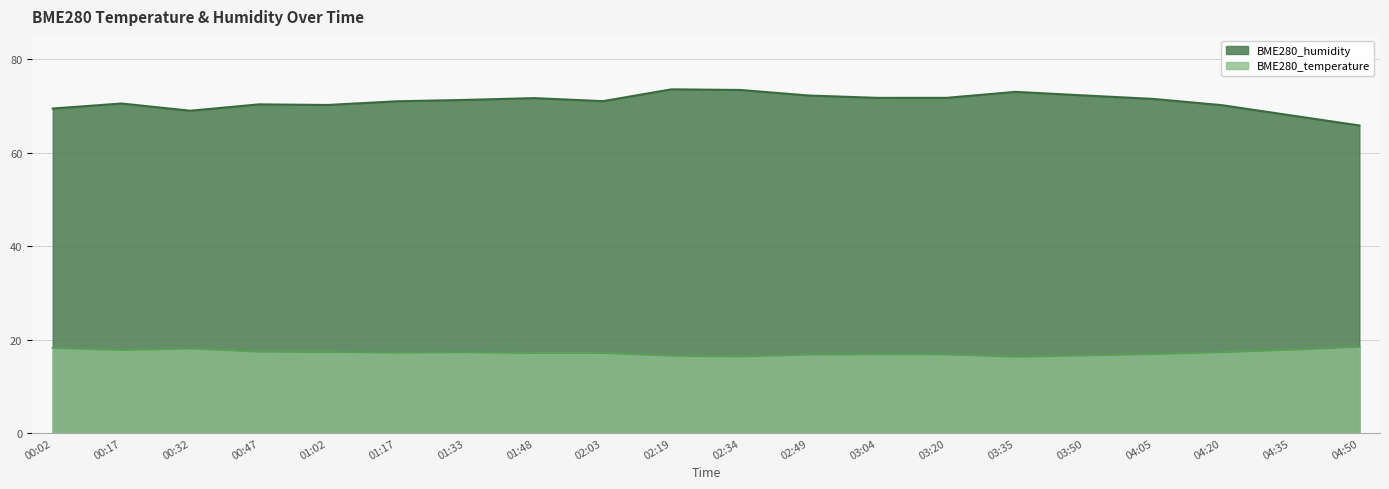

Reading left to right, extract all data points from this chart.

BME280_temperature: 00:02=18.2	00:17=17.7	00:32=18.1	00:47=17.4	01:02=17.3	01:17=17.2	01:33=17.3	01:48=17.1	02:03=17.1	02:19=16.5	02:34=16.4	02:49=16.8	03:04=16.8	03:20=16.8	03:35=16.3	03:50=16.6	04:05=16.9	04:20=17.3	04:35=17.8	04:50=18.4
BME280_humidity: 00:02=69.5	00:17=70.5	00:32=69.0	00:47=70.3	01:02=70.2	01:17=71.0	01:33=71.3	01:48=71.7	02:03=71.0	02:19=73.6	02:34=73.4	02:49=72.2	03:04=71.7	03:20=71.7	03:35=73.0	03:50=72.2	04:05=71.5	04:20=70.2	04:35=68.0	04:50=65.8